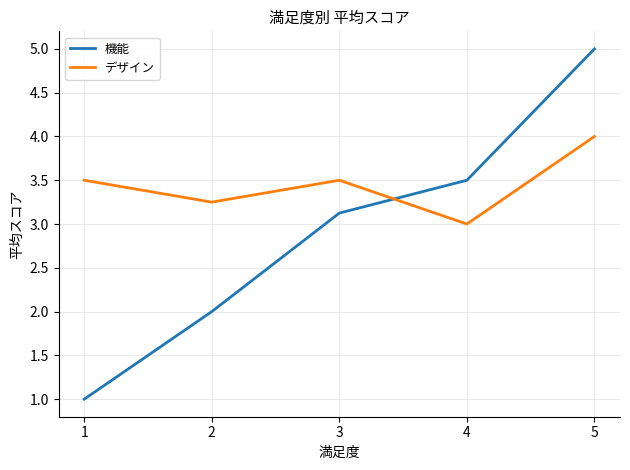

How many lines are shown in the chart?

2